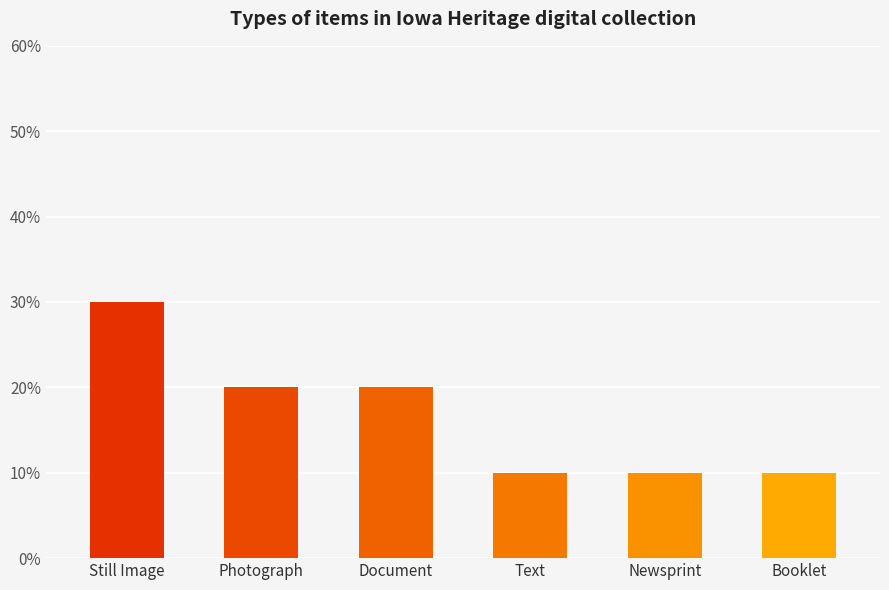

Reading left to right, list all the values displayed in this chart.

0.3	0.2	0.2	0.1	0.1	0.1